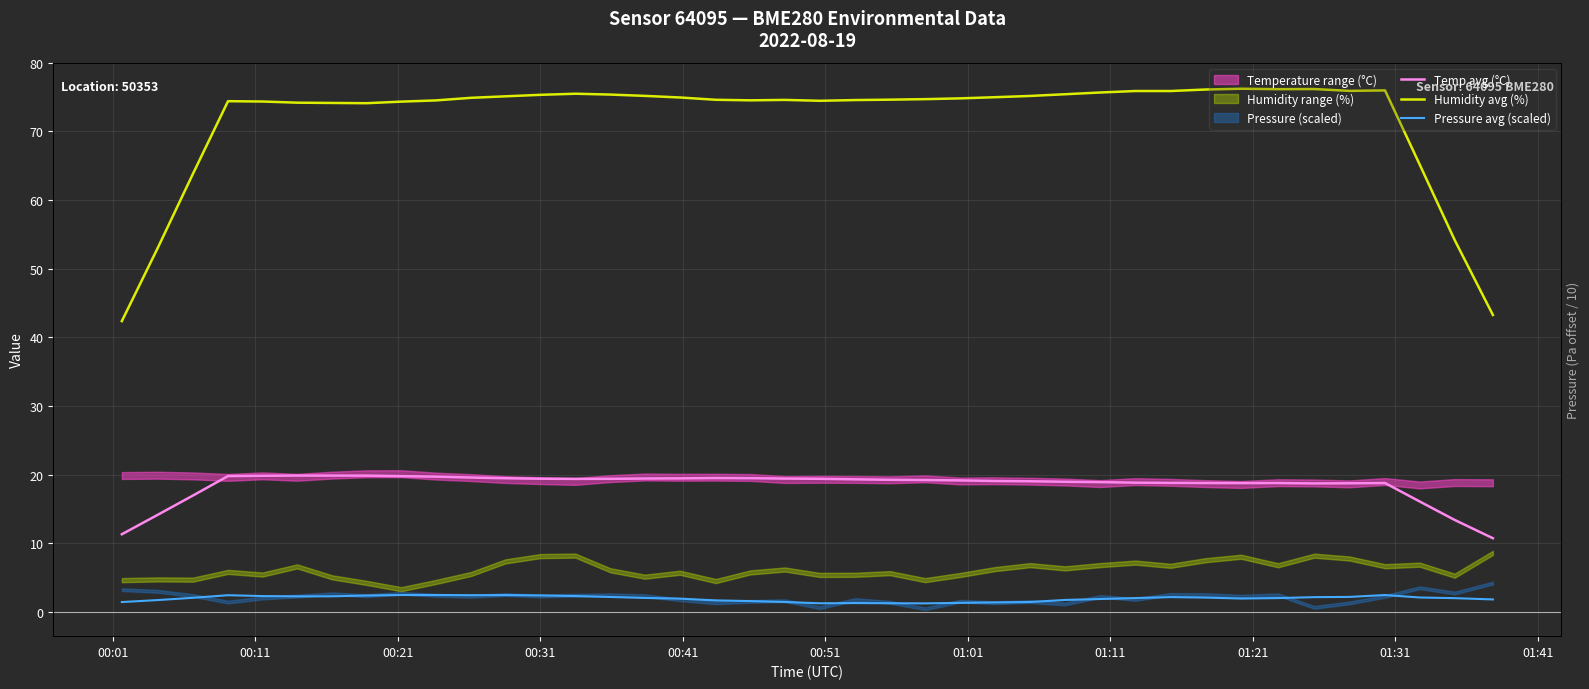

Which series has the largest total across all categories?

Humidity avg (%)